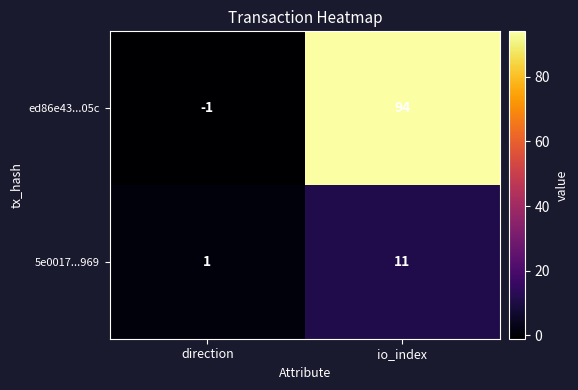

Is it true that ed86e43...05c equals 155 at io_index?

False